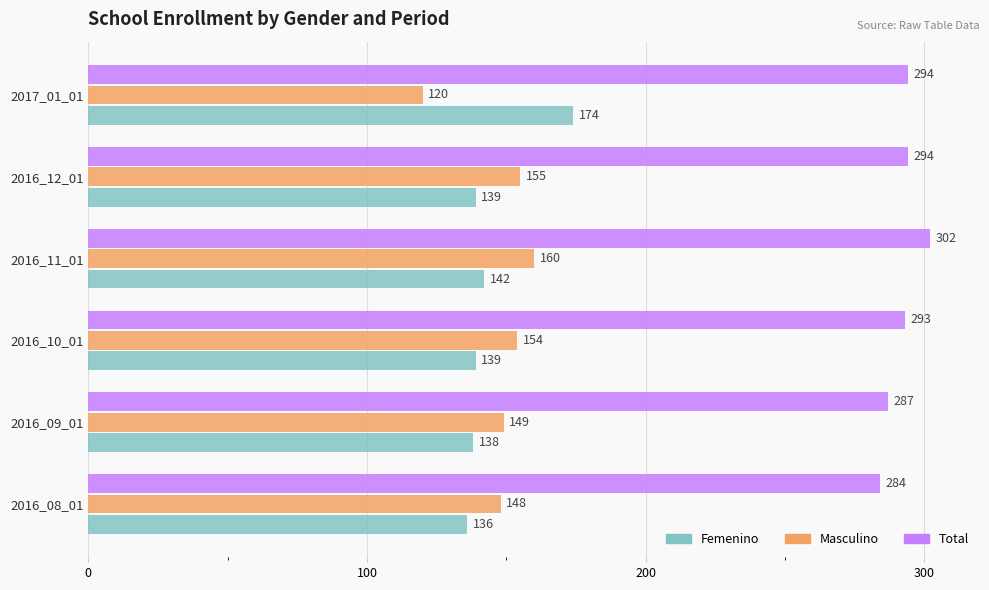

What is the difference between the maximum and minimum values in the Masculino series?

40